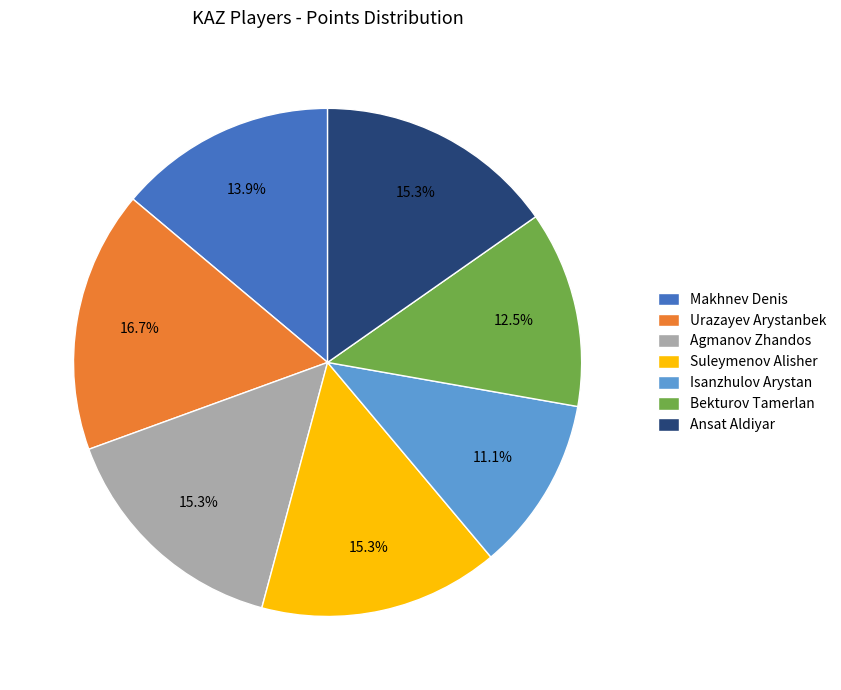

To the nearest percent, what is the combined percentage of Agmanov Zhandos and Ansat Aldiyar?

31%